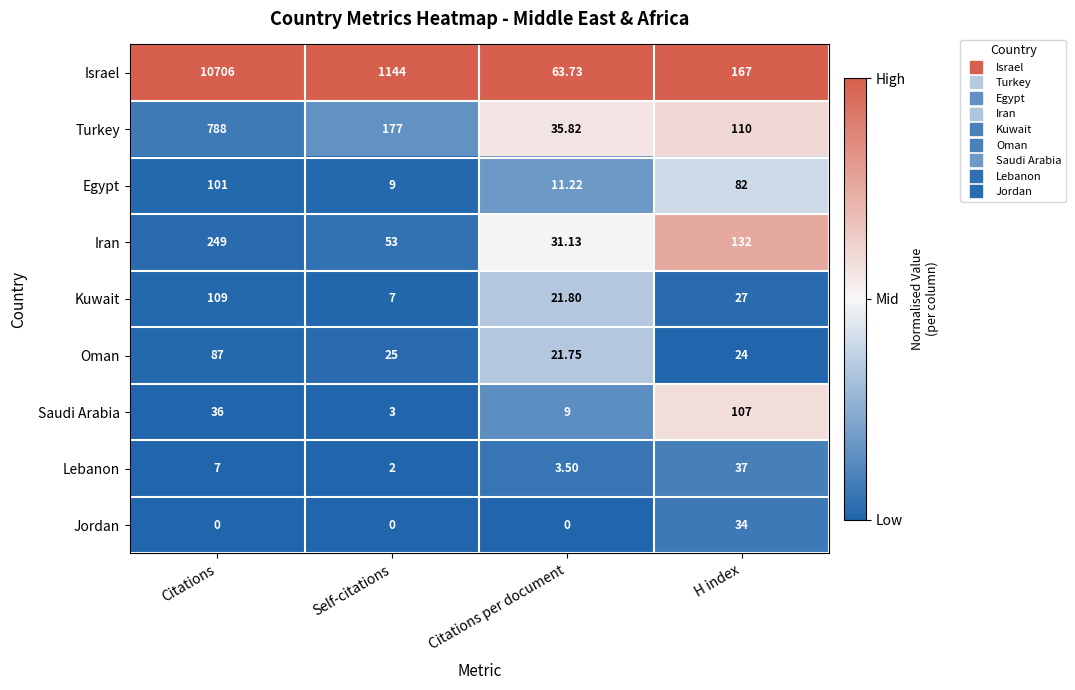

Which category has the lowest value in the Saudi Arabia series?

Self-citations